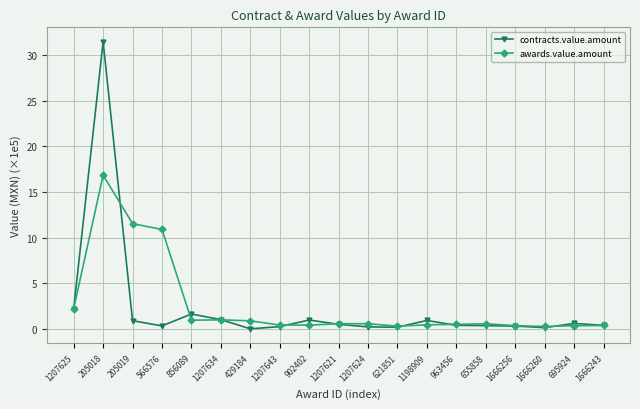

Where is contracts.value.amount nearest to the value 15?

1207625